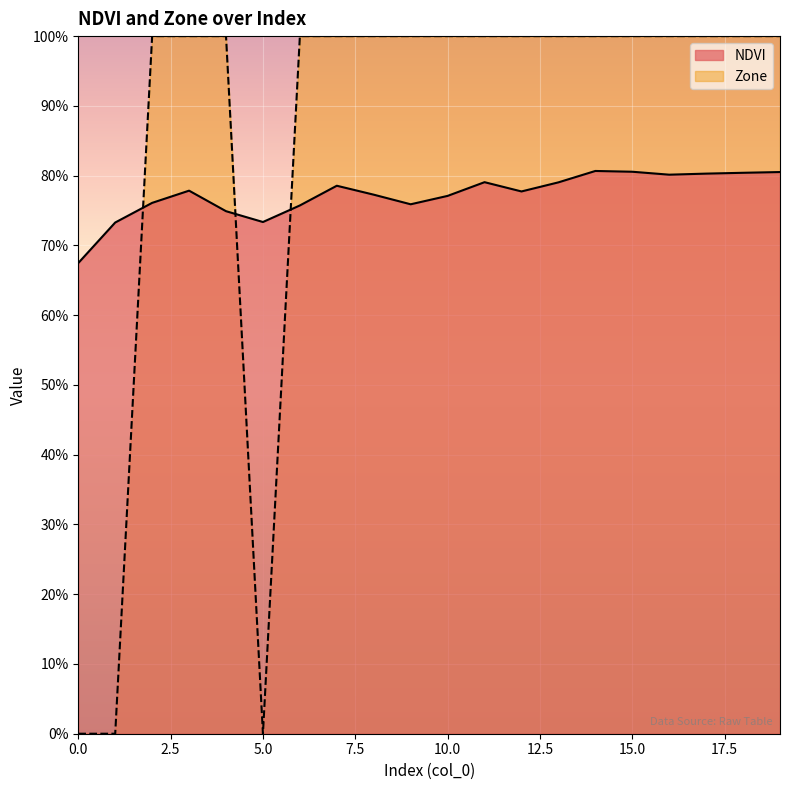

Which label corresponds to the largest value in the chart?

2